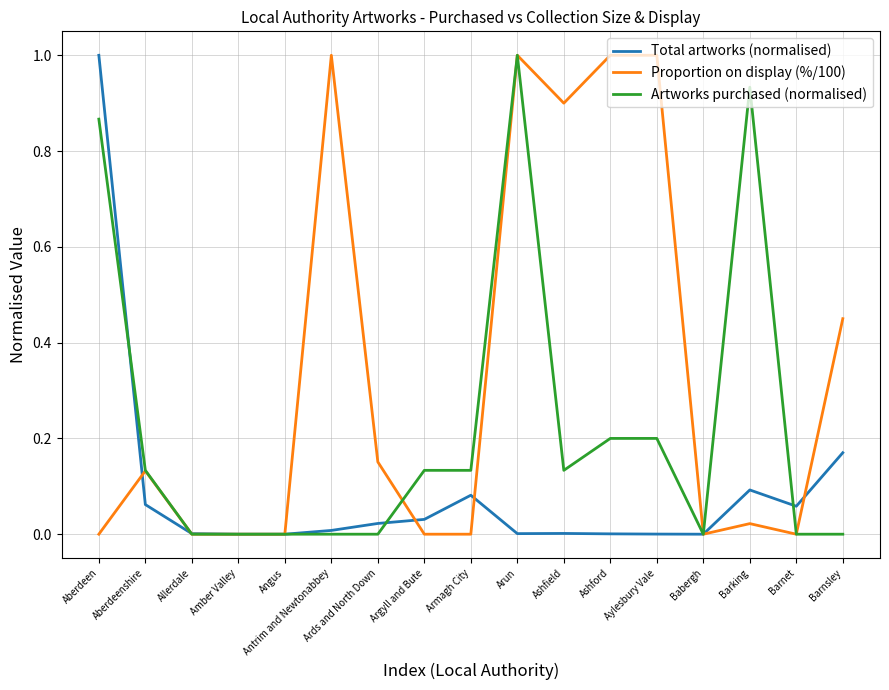

What is the sum of all Artworks purchased (normalised) values?

3.7